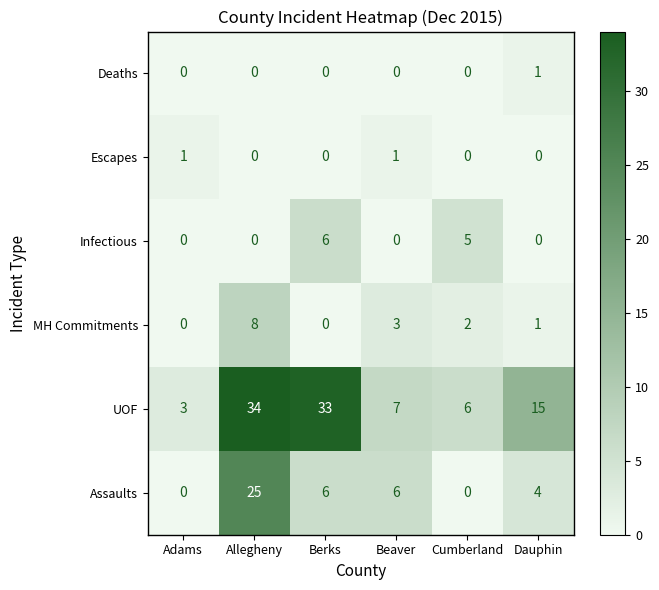

Which category has the highest value in the MH Commitments series?

Allegheny